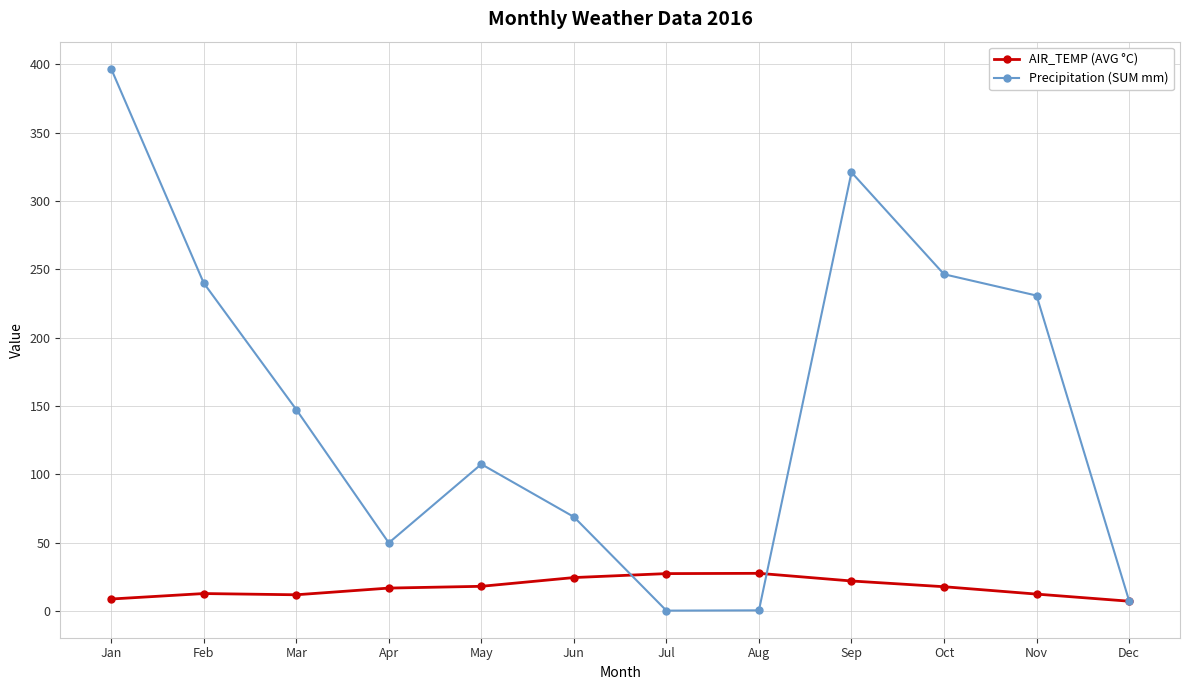

Which series has the largest total across all categories?

Precipitation (SUM mm)